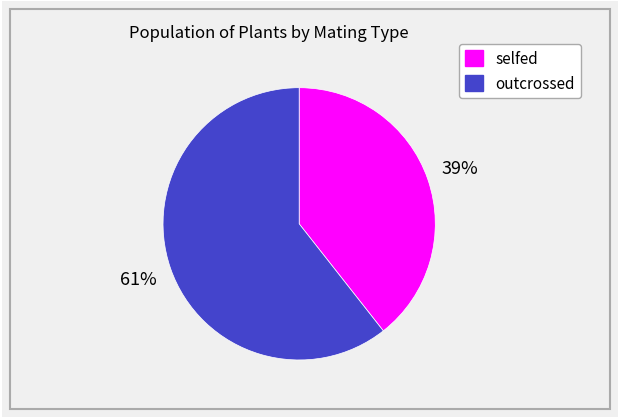

Between outcrossed and selfed, which is larger?

outcrossed